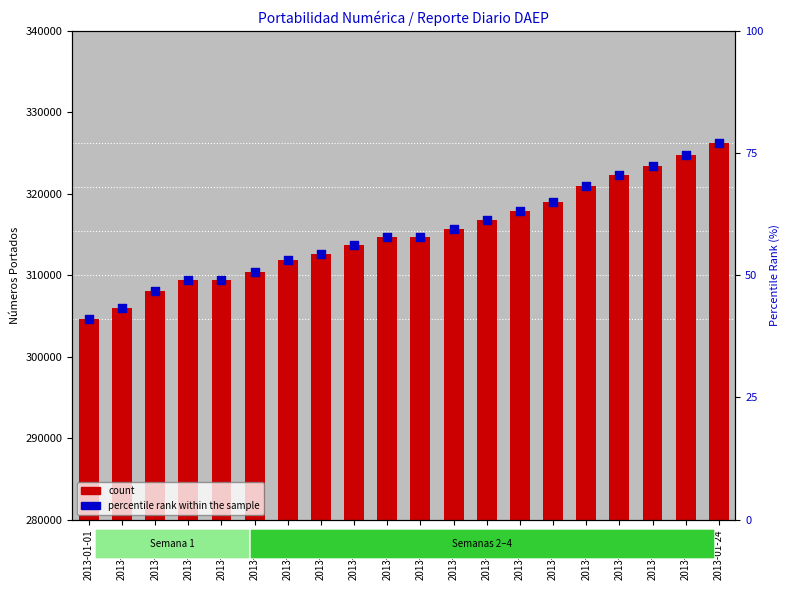

What are all the series names shown in the legend?

count, percentile rank within the sample